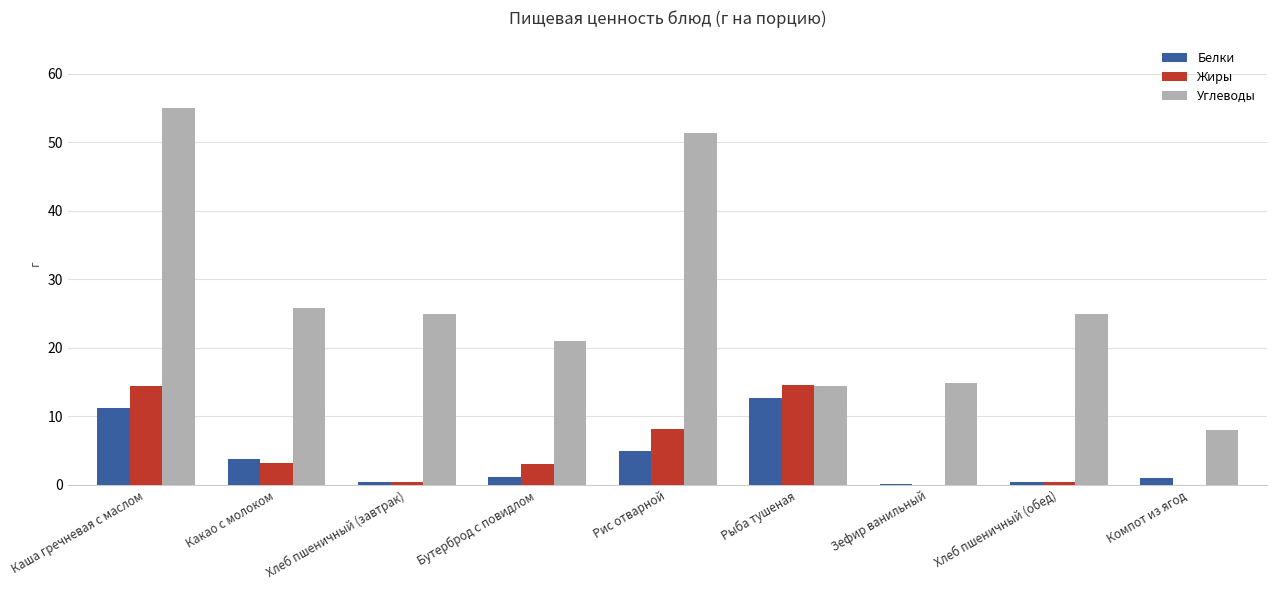

What is the approximate value of Белки at Зефир ванильный?

0.2